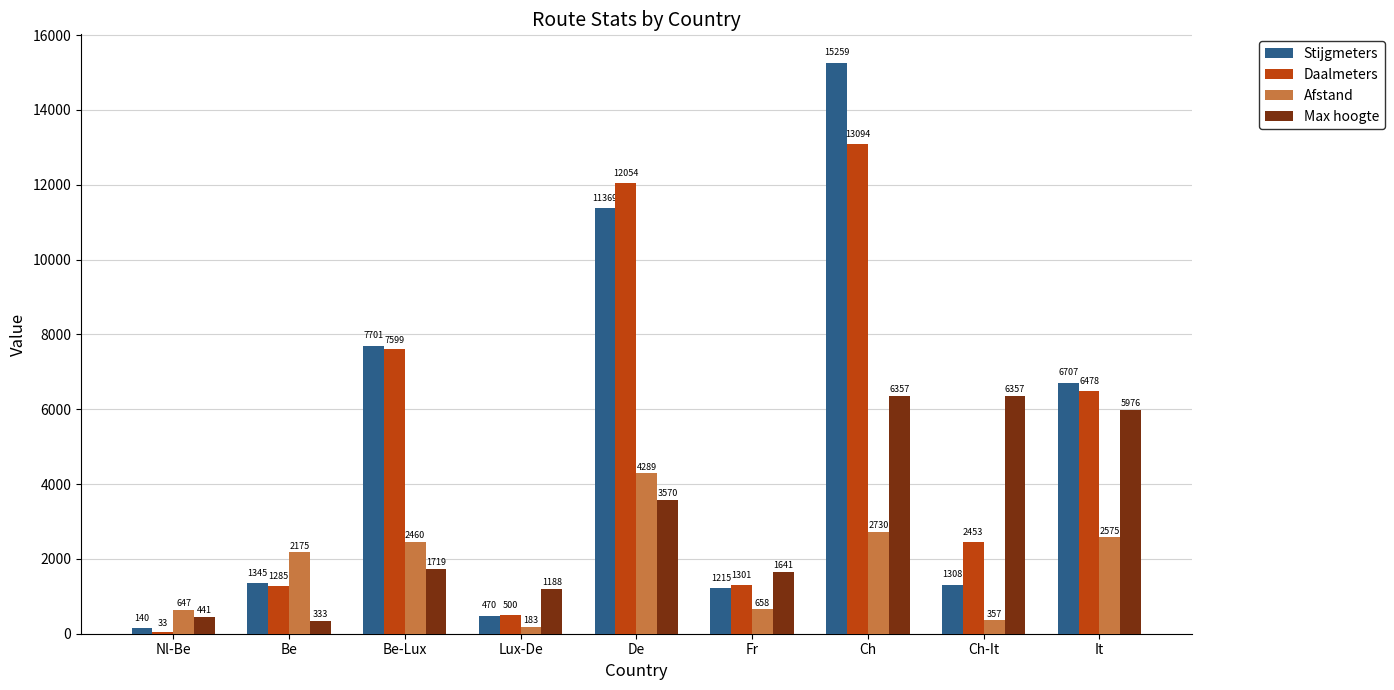

Which series has the largest range (max minus min)?

Stijgmeters